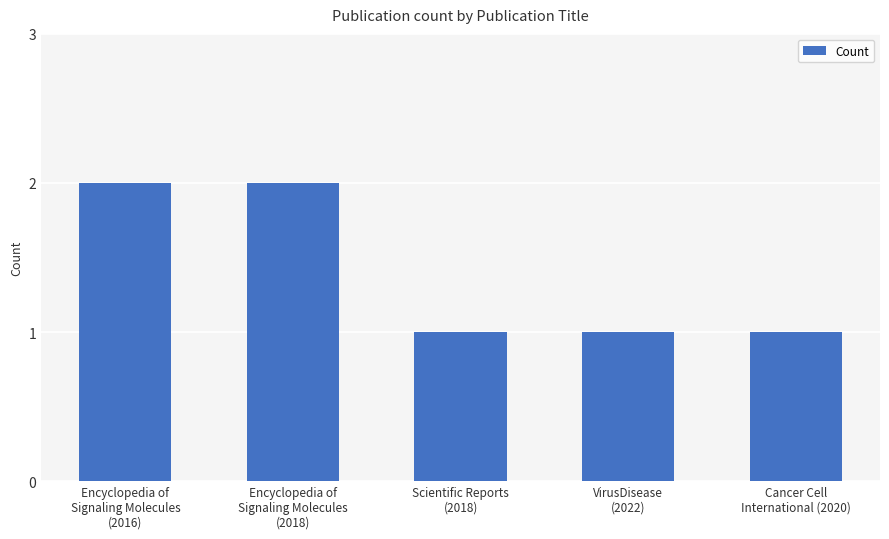

Reading right to left, list all the values displayed in this chart.

Cancer Cell
International (2020)=1	VirusDisease
(2022)=1	Scientific Reports
(2018)=1	Encyclopedia of
Signaling Molecules
(2018)=2	Encyclopedia of
Signaling Molecules
(2016)=2